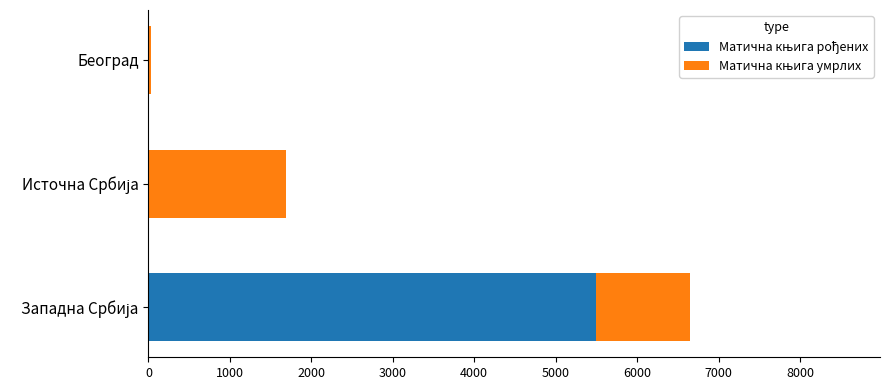

At how many categories does at least one series exceed 1246?

2